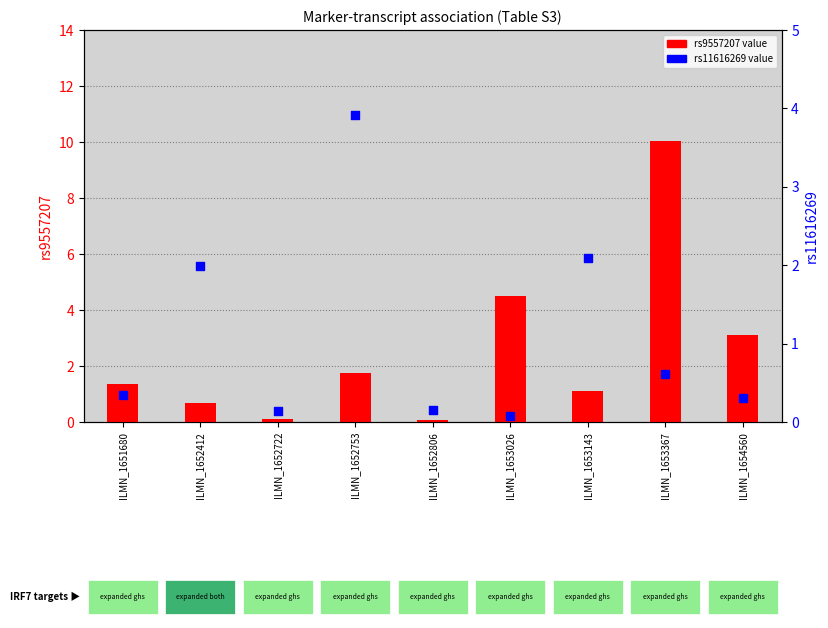

Which series has the widest spread of Y values?

rs9557207 value